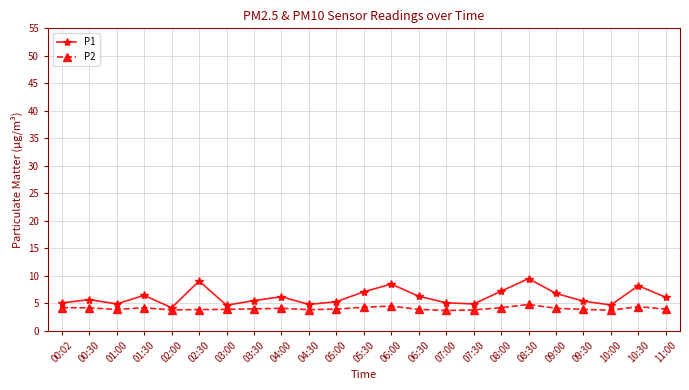

Is the value of P2 at 09:30 greater than the value of P1 at 08:30?

No